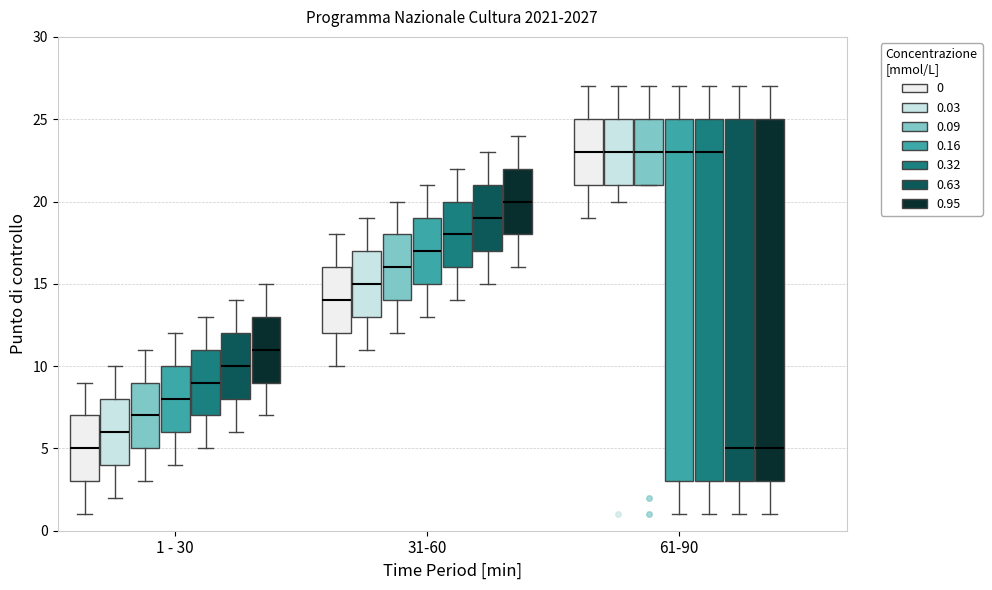

Where is the upper edge of the box for 31-60 (0) on the y-axis? The values are not printed on the chart, so give them approximately, as read against the axis.

16